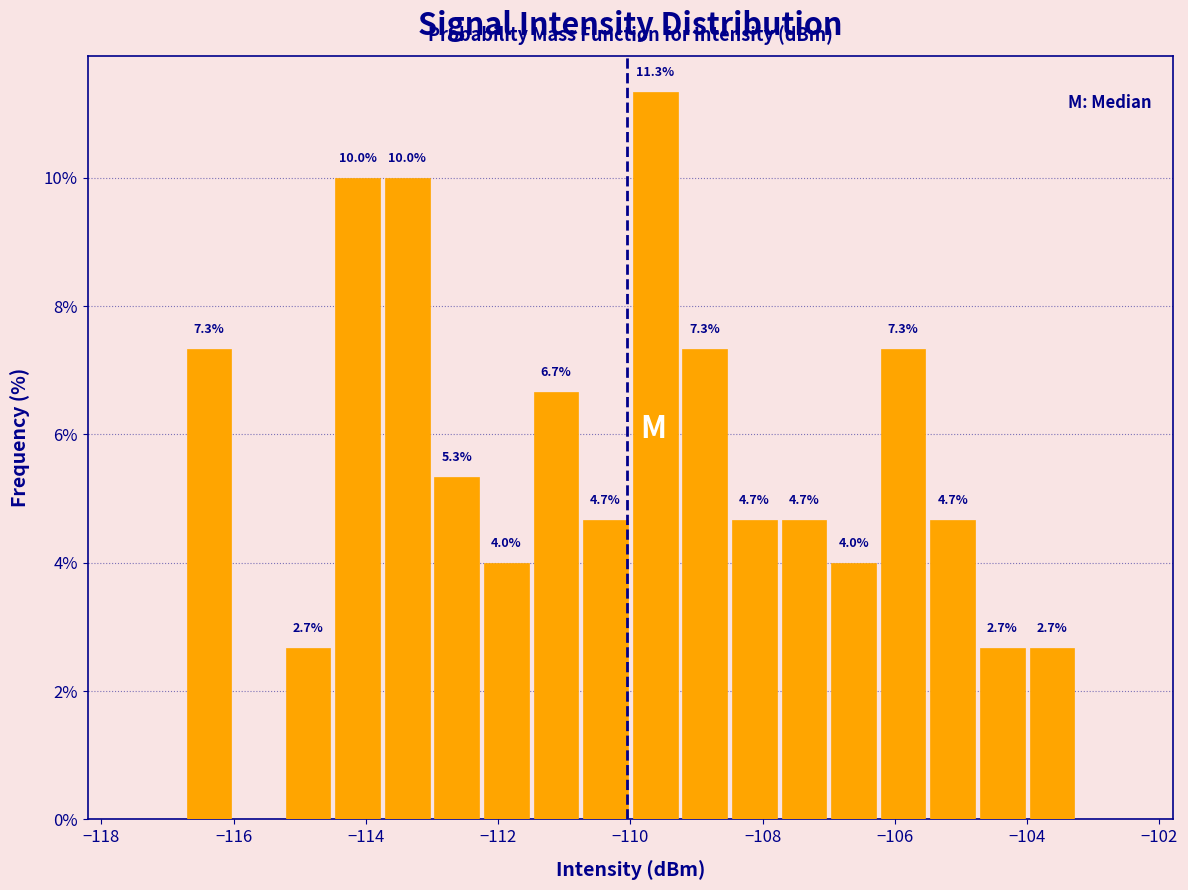

Around what value on the x-axis is the tallest bar? Give the approximate position of its centre, as read against the axis.

-109.6